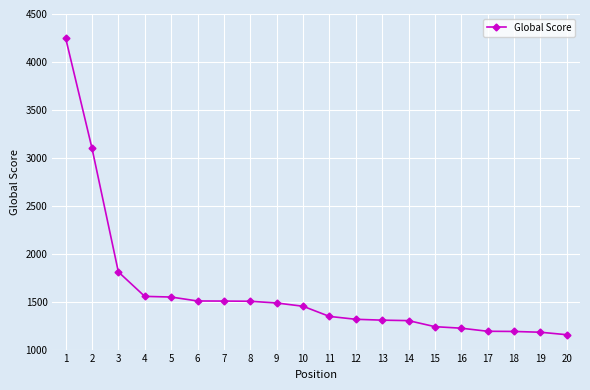

What is the average value?

1608